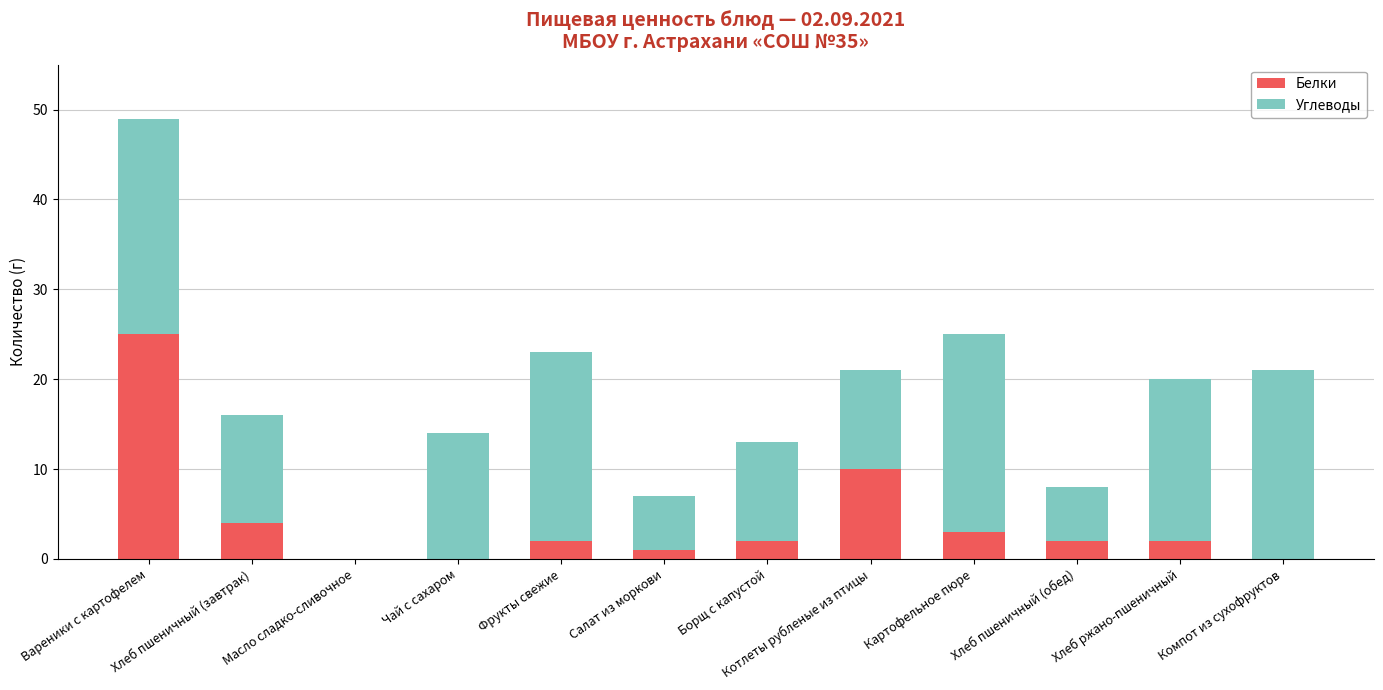

Are the bars horizontal?

No